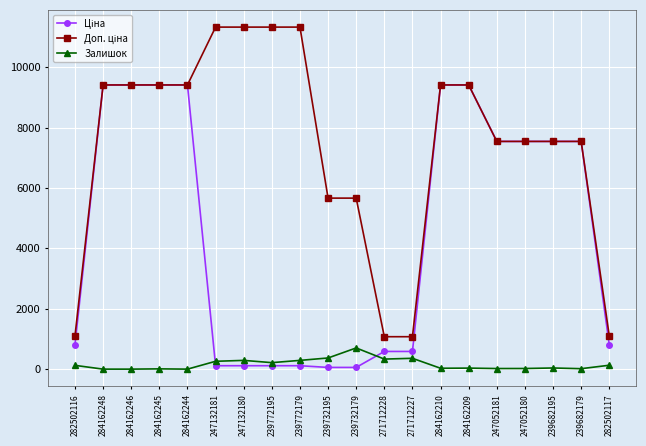

What is the maximum value shown in the chart?

11334.0